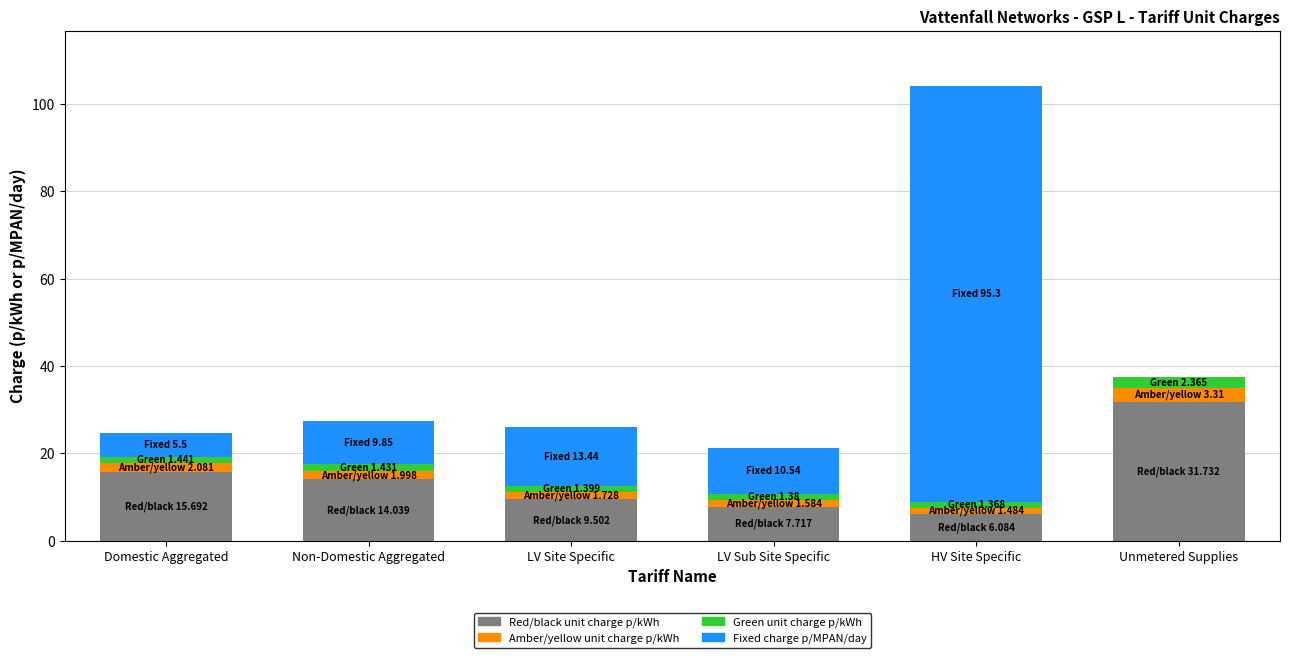

What is the highest value of the Red/black unit charge p/kWh series?

31.7